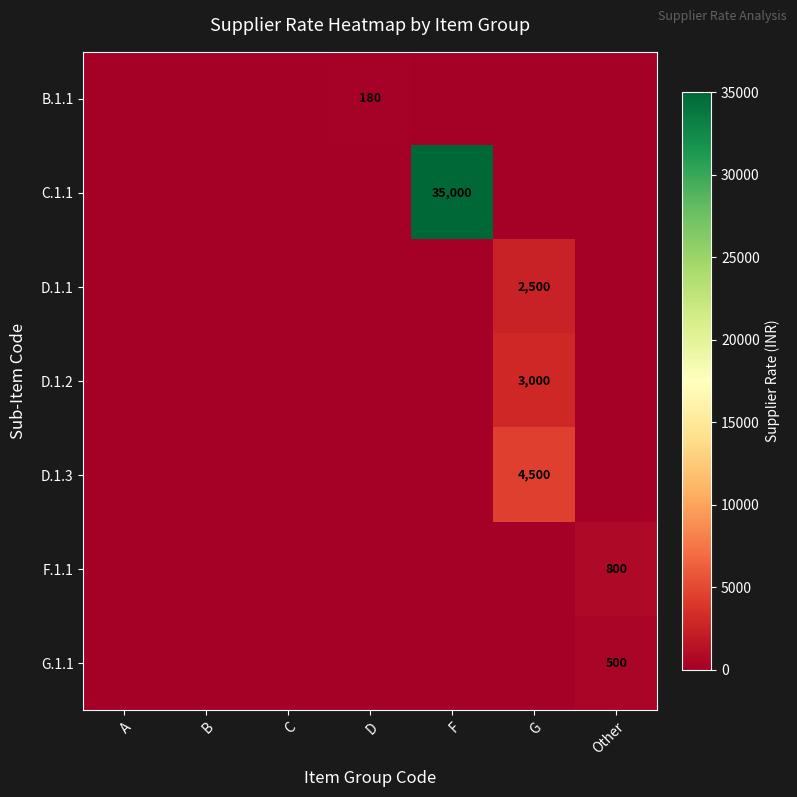

What is the spread (max minus min) of values at F?

35000